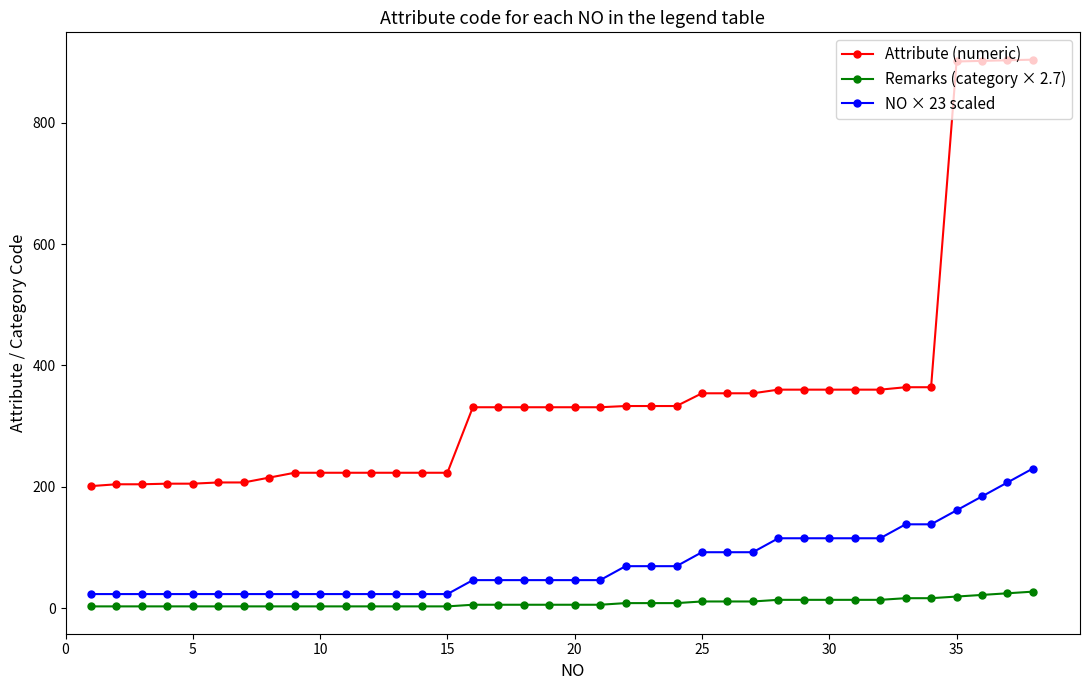

What is the lowest value of the Attribute (numeric) series?

201.0